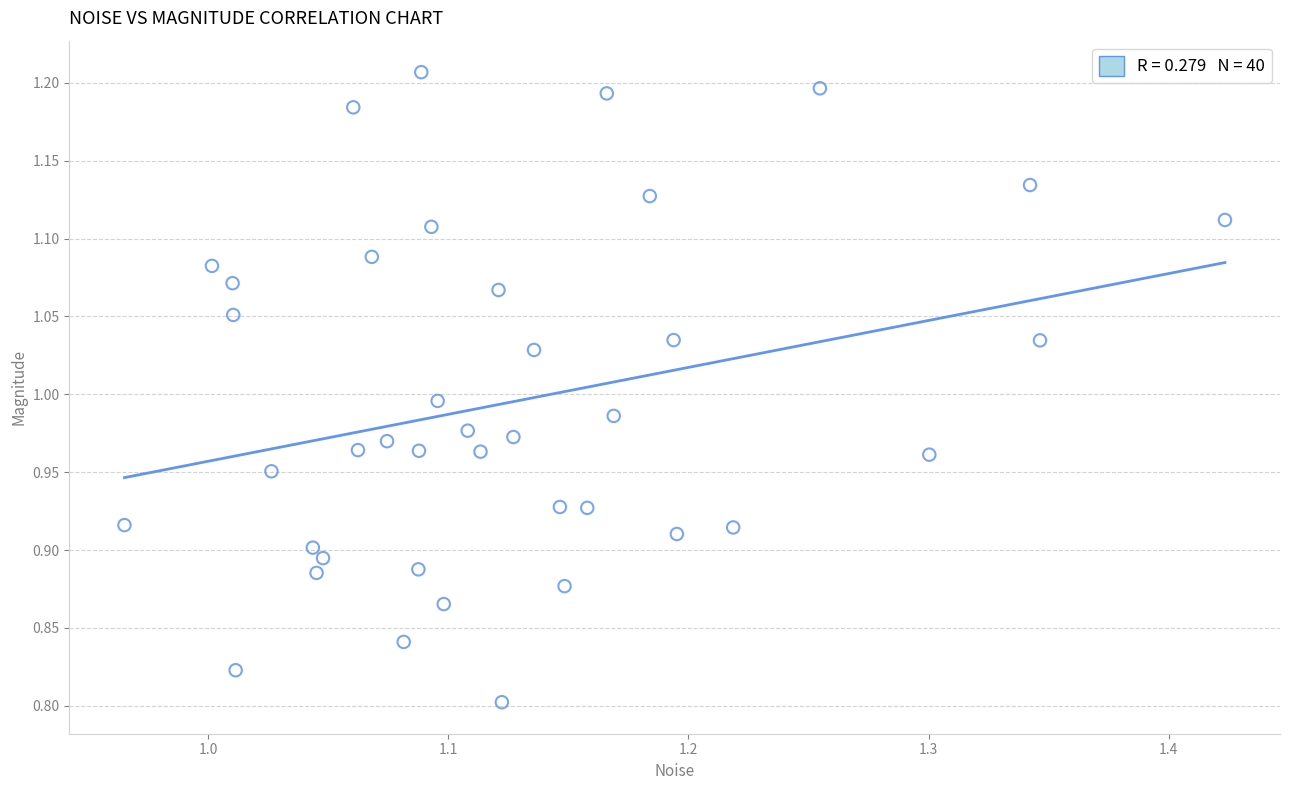

What is the range of Y values (max minus min)?

0.4